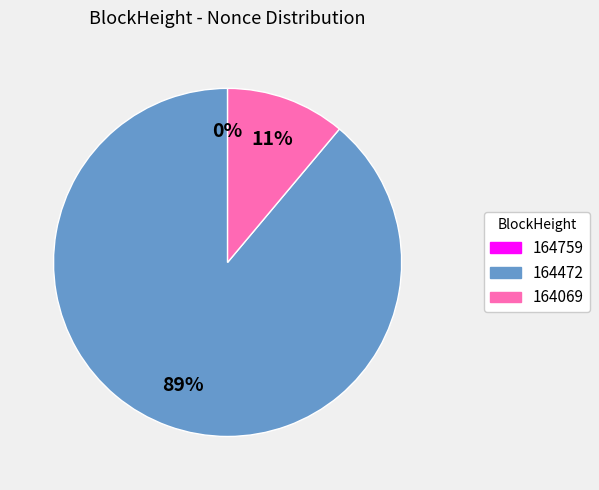

Combined, do 164759 and 164472 account for over 50%?

Yes